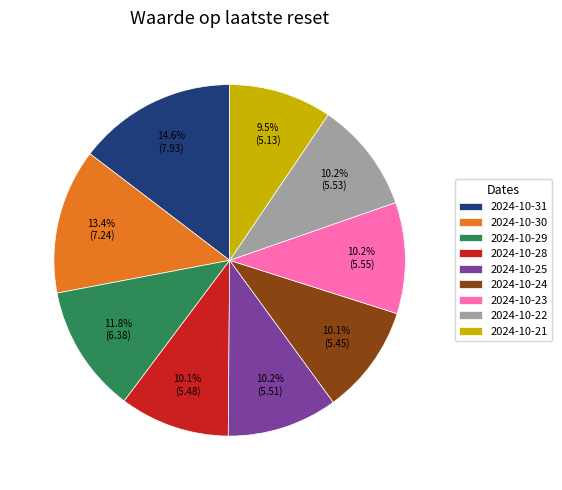

Is it true that 2024-10-22 is 10% of the pie?

True